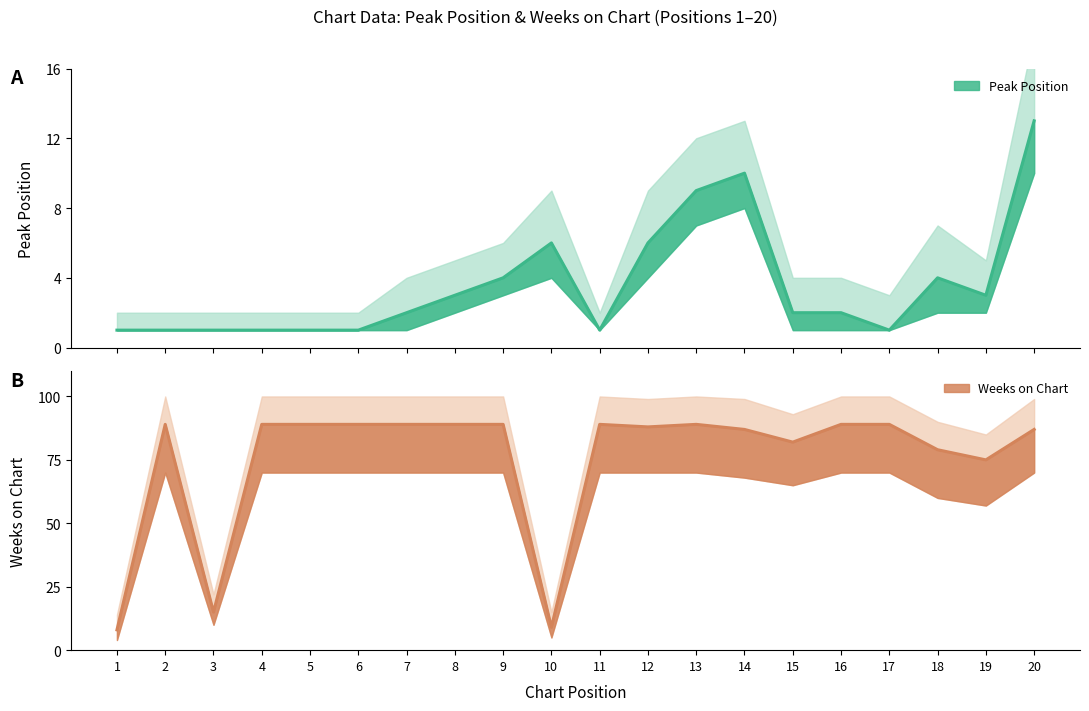

Is the value of Peak Position at 13 greater than the value of Weeks on Chart at 19?

No